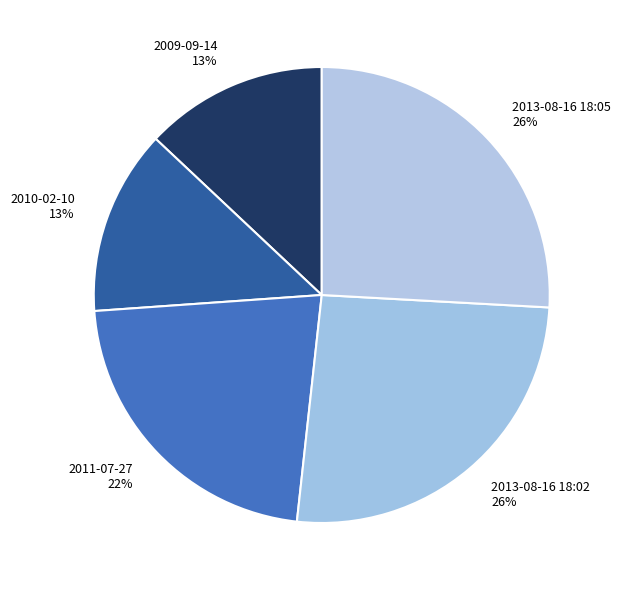

Is 2009-09-14 the majority of the pie?

No